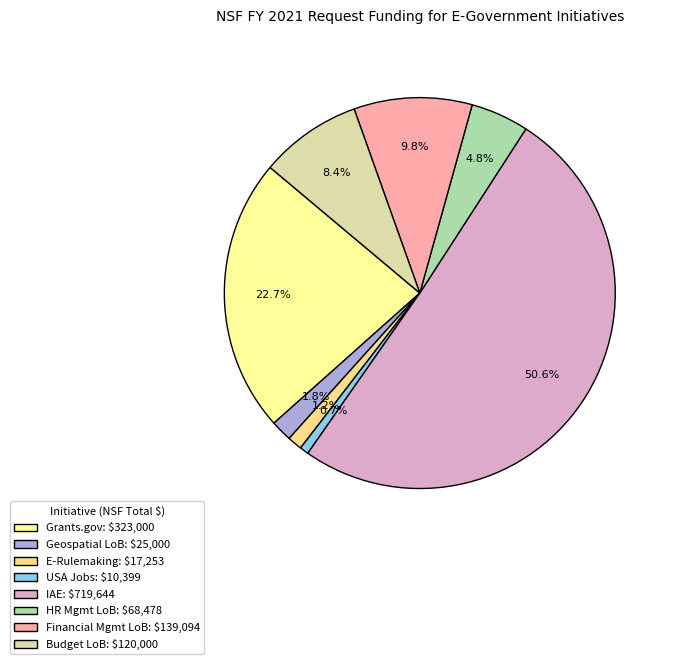

How many segments does this pie chart have?

8